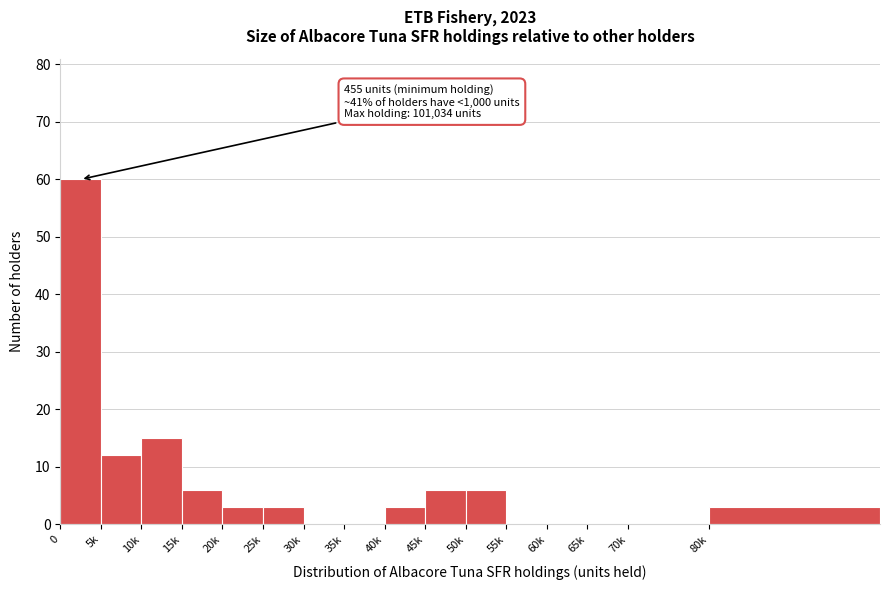

Reading right to left, list all the values displayed in this chart.

80k=3	70k=0	65k=0	60k=0	55k=0	50k=6	45k=6	40k=3	35k=0	30k=0	25k=3	20k=3	15k=6	10k=15	5k=12	0=60